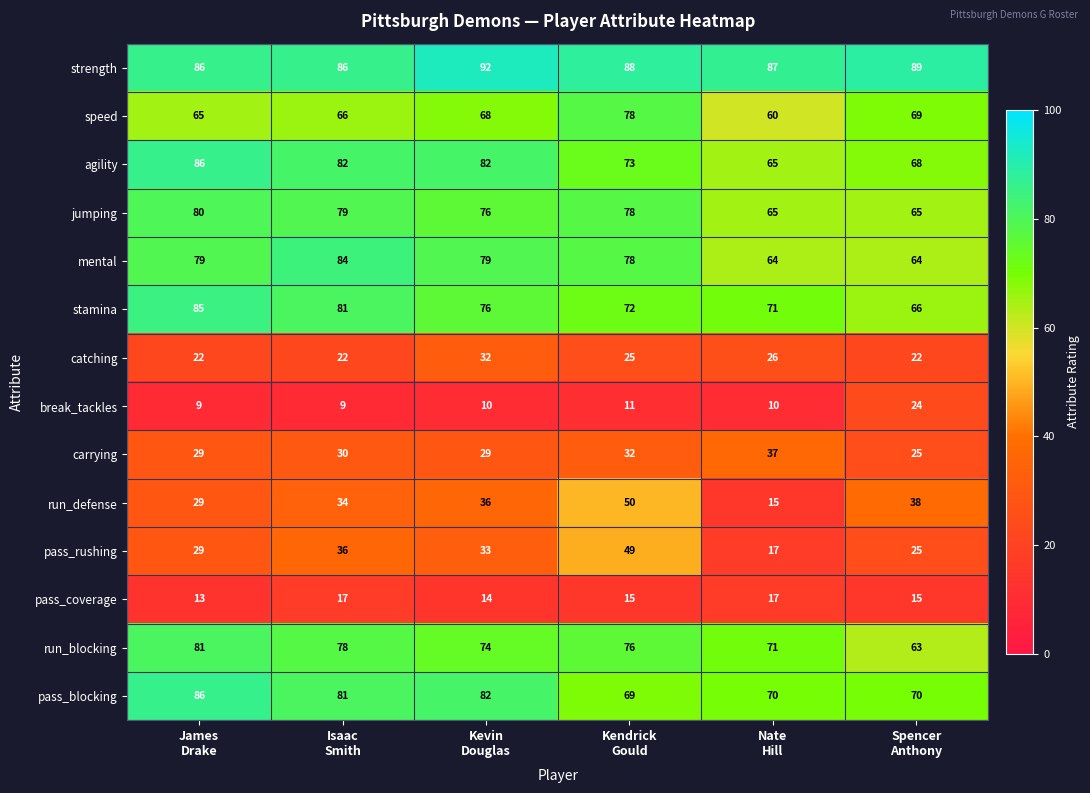

At how many categories does at least one series exceed 82?

6